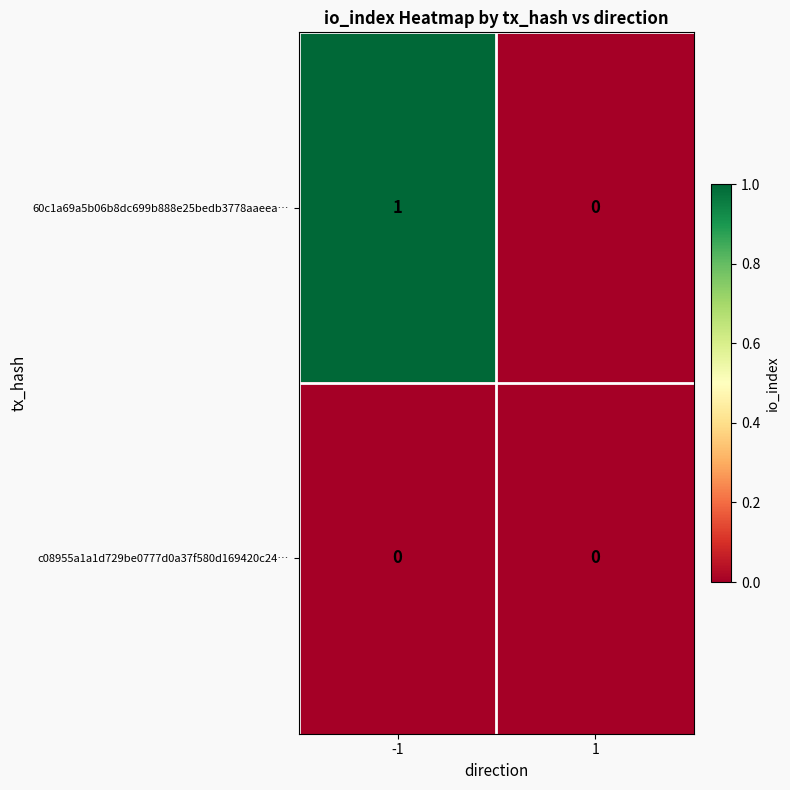

How many series are shown in this chart?

2